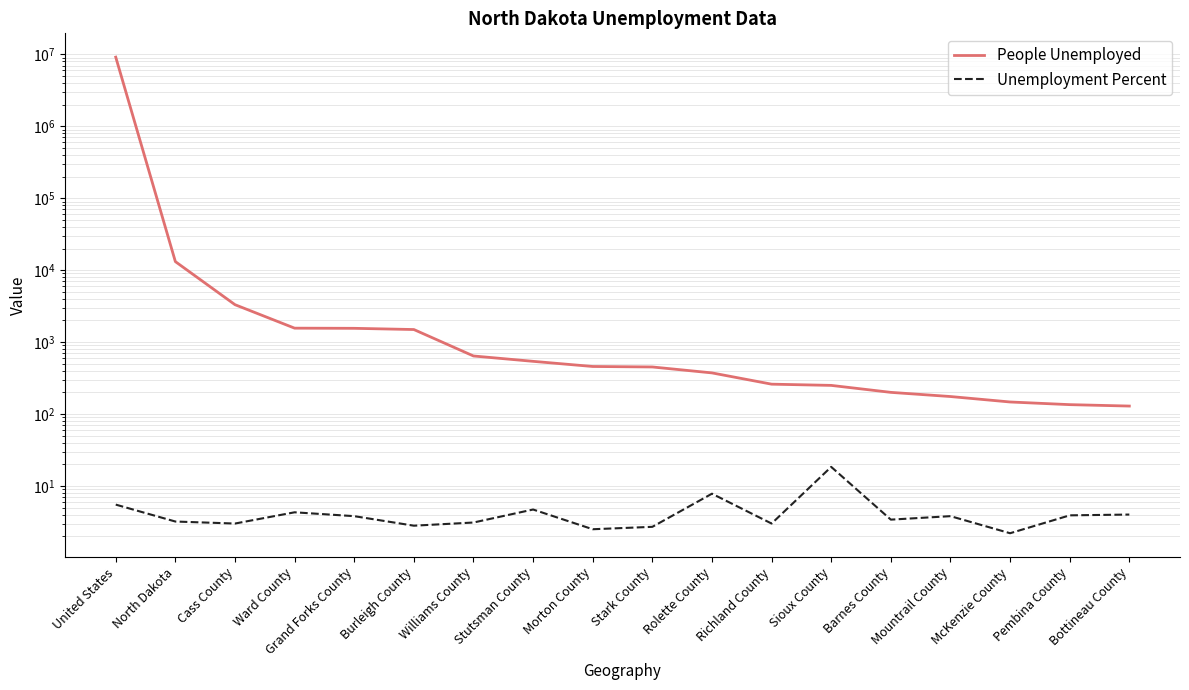

What is the value of the Unemployment Percent point at the 3rd from the left?

3.0